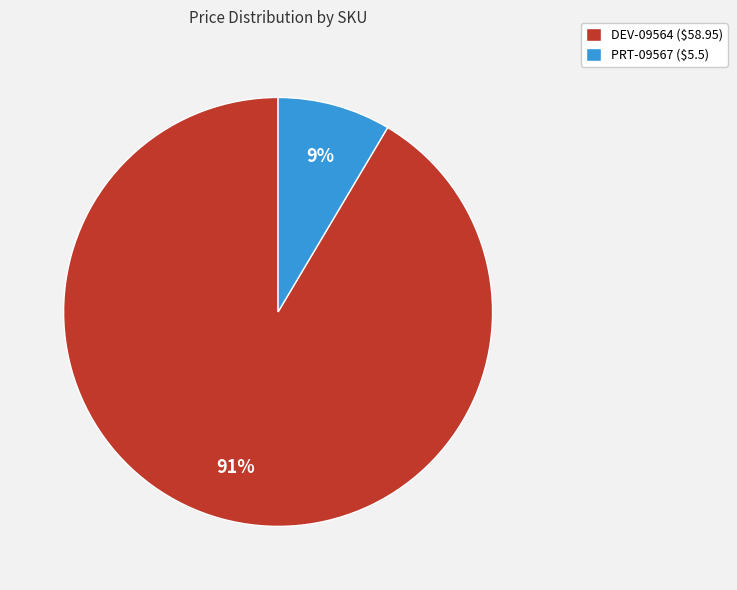

How many slices are in this pie chart?

2